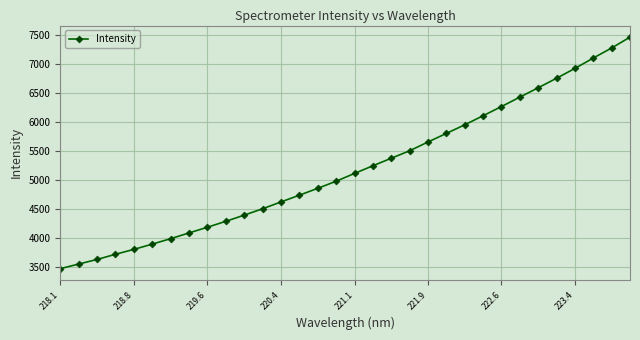

What is the greatest value displayed?

7455.0